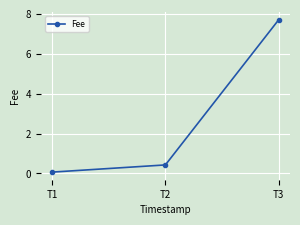

How many lines are shown in the chart?

1